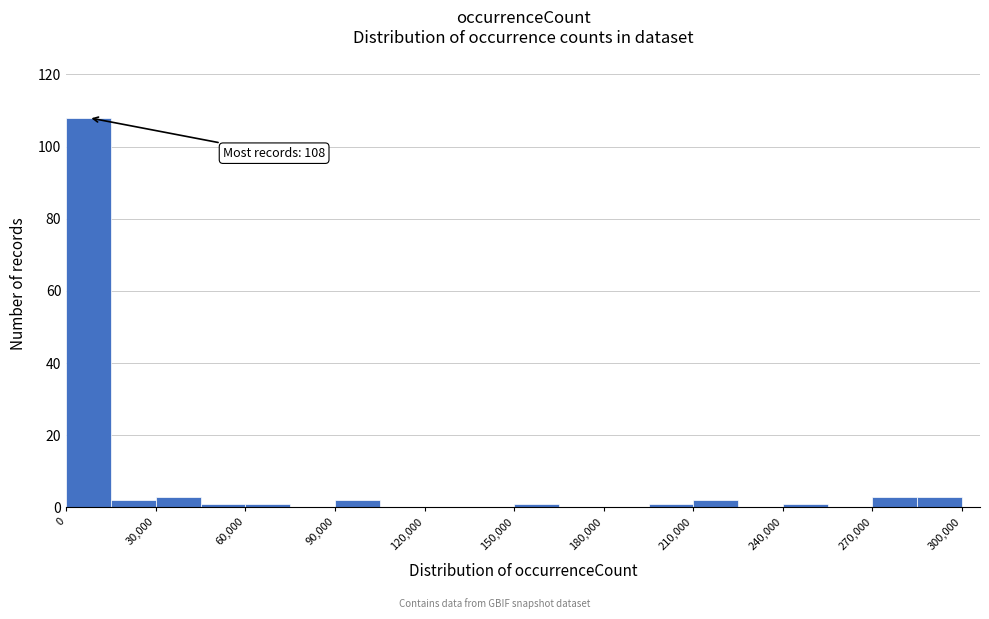

Read against the x-axis, roughly where is the centre of the tallest bar?

10000